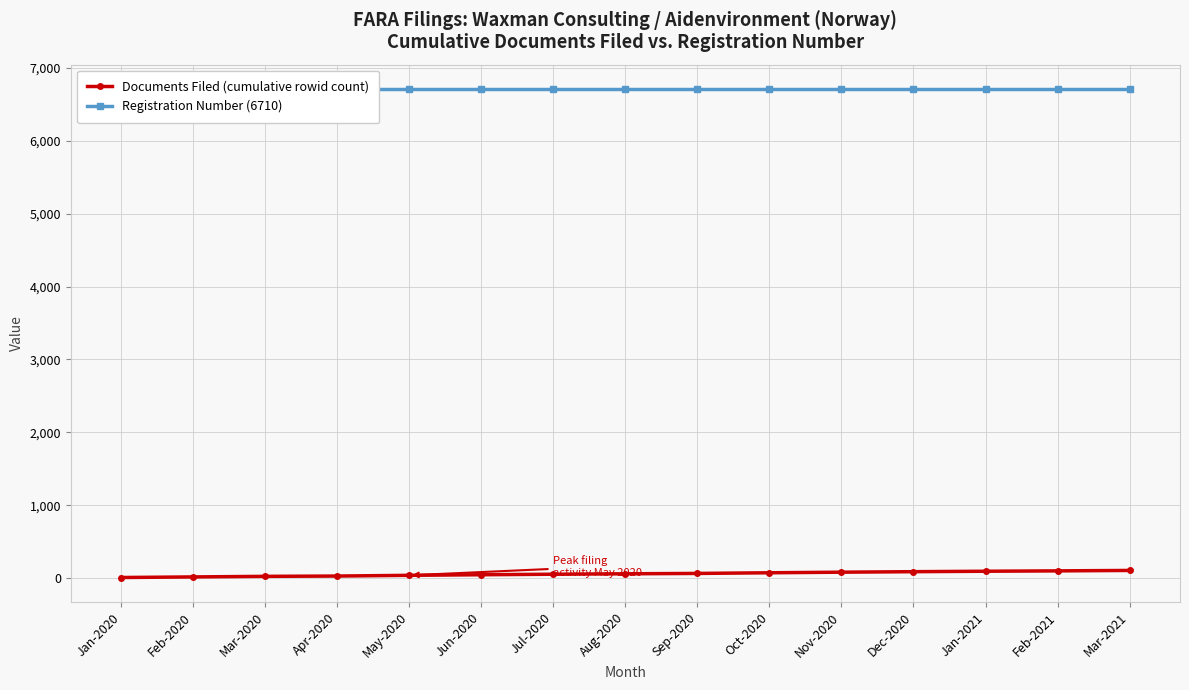

What is the total value across all series at Aug-2020?

6769